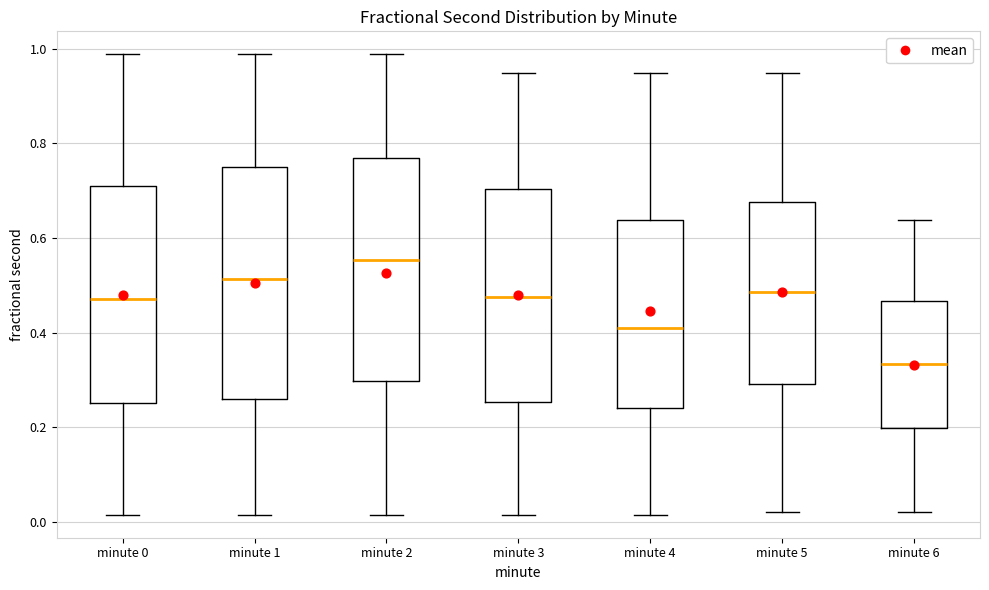

Where does the upper whisker of the box for minute 2 end on the y-axis? The values are not printed on the chart, so give them approximately, as read against the axis.

0.98